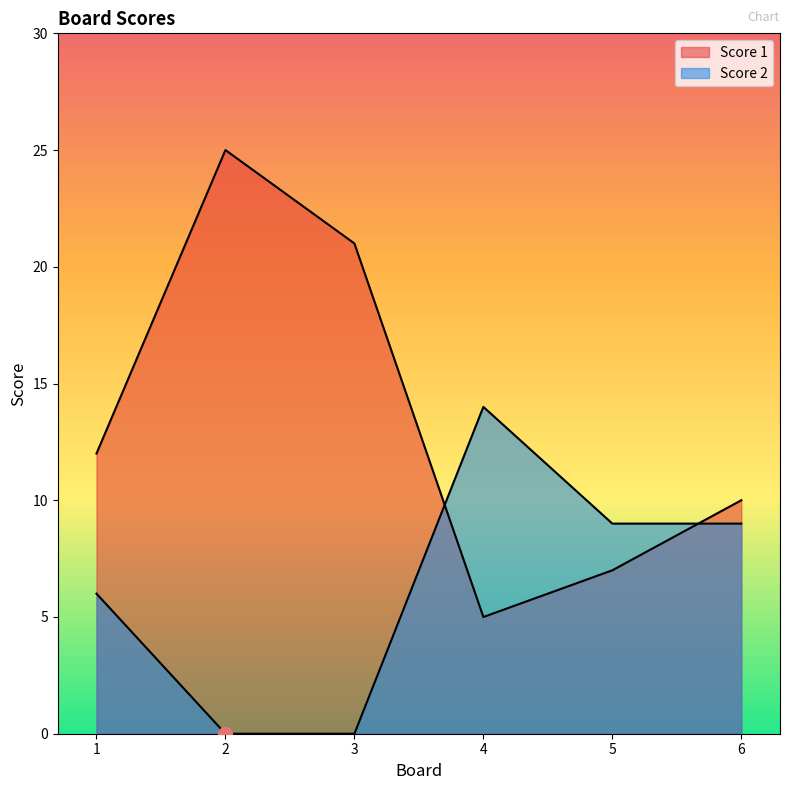

In Score 1, how many points are lower than both neighbors (excluding endpoints)?

1